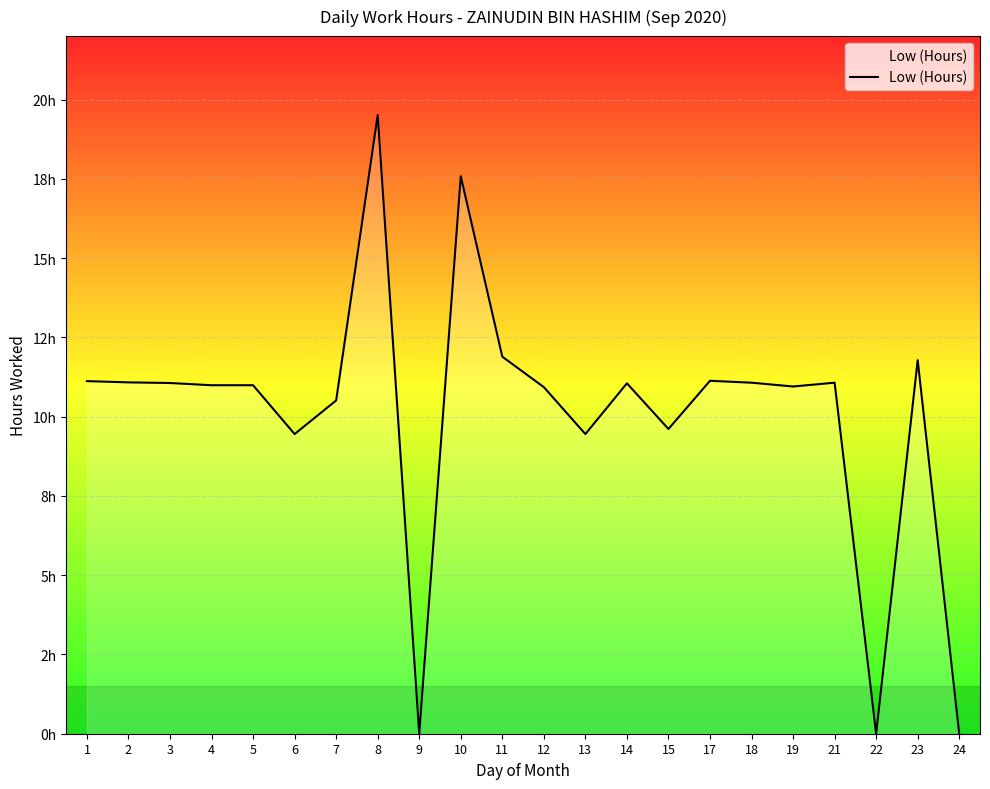

Which category has the lowest value across all series?

9